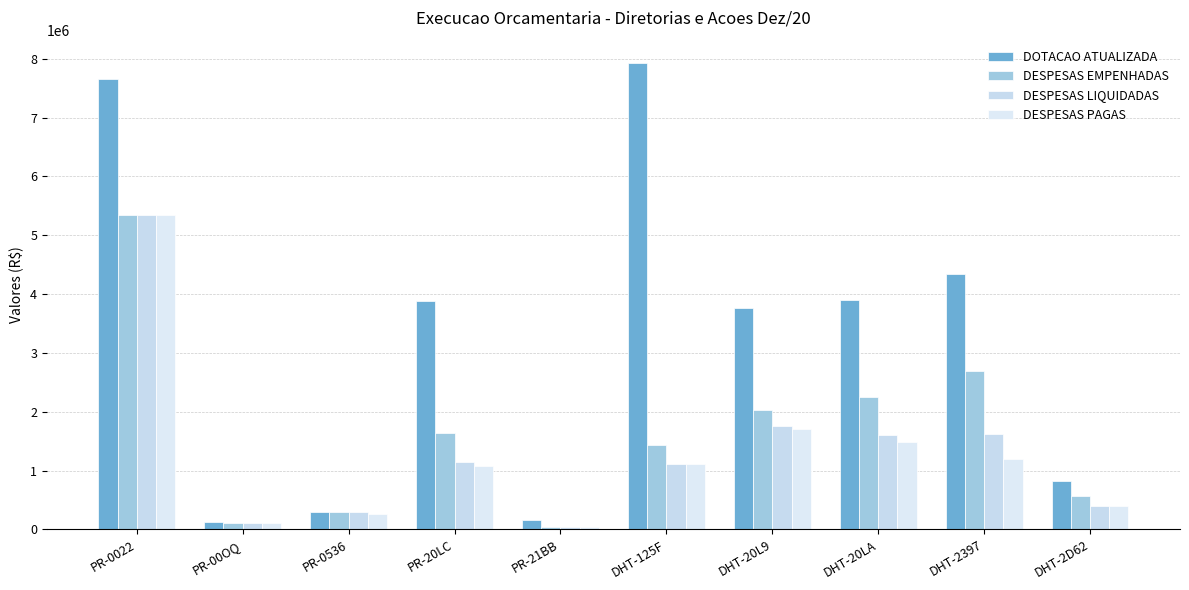

What is the label of the 8th bar from the right?

PR-0536